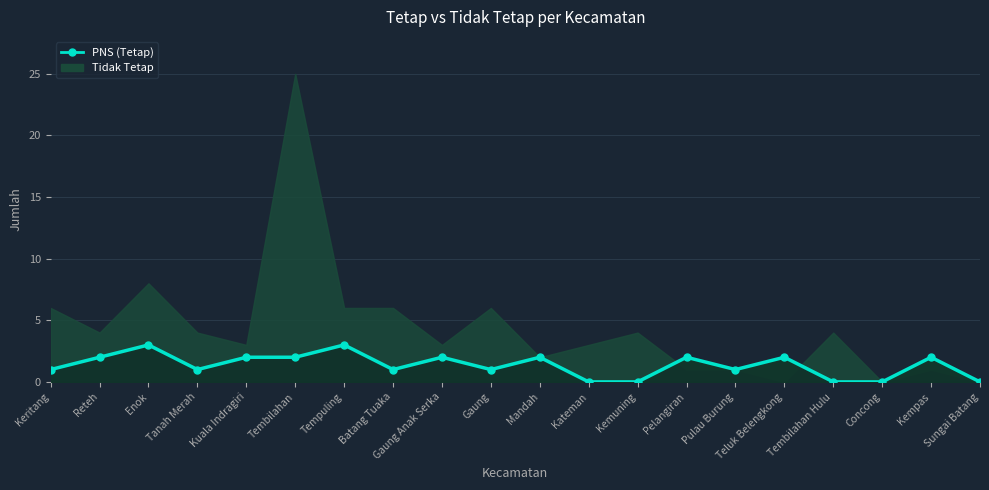

Where does the data first go above 2?

Enok